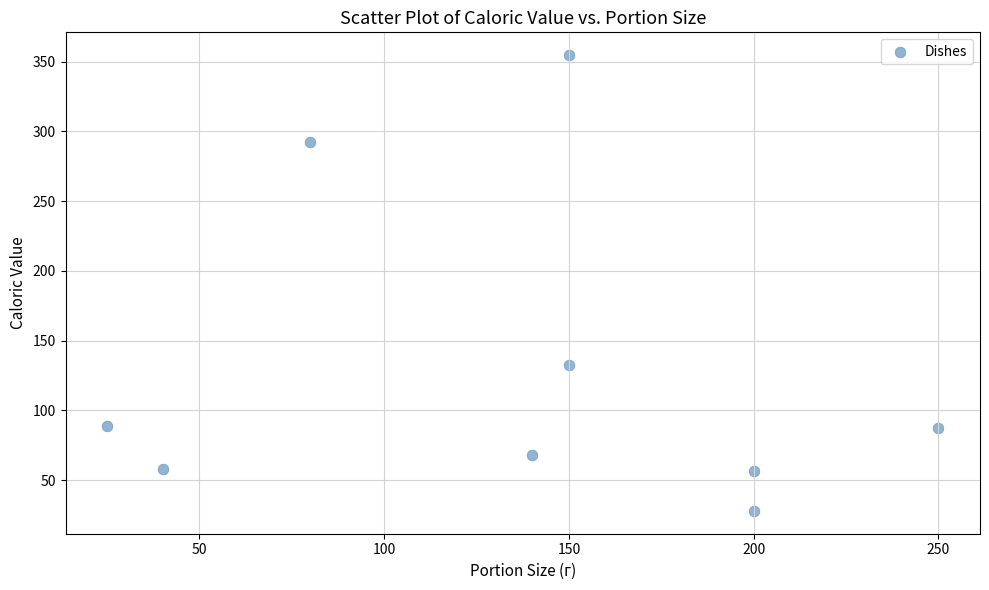

What is the range of Y values (max minus min)?

326.7